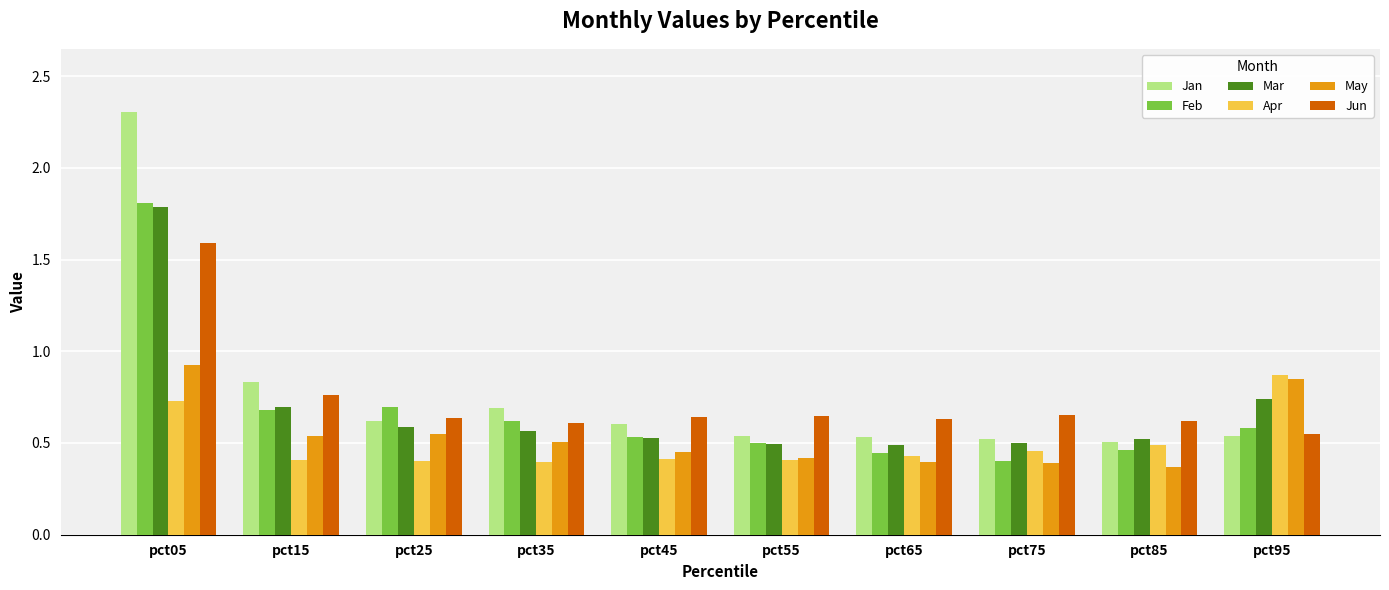

Which category has the highest value across all series?

pct05